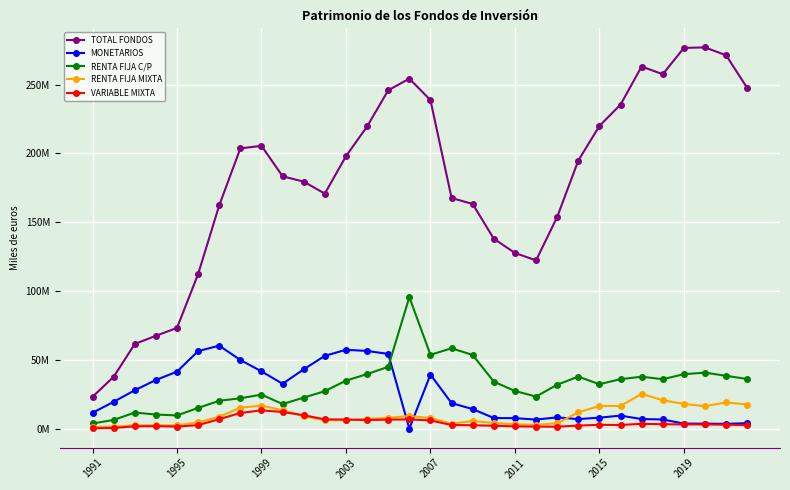

True or false: VARIABLE MIXTA and TOTAL FONDOS cross at least once.

False